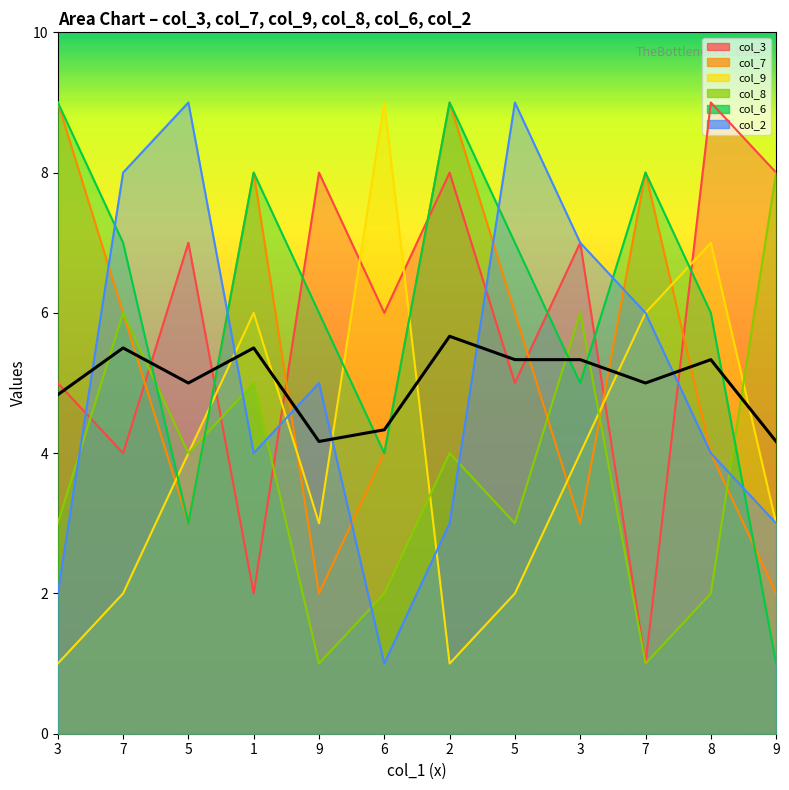

Reading right to left, extract all data points from this chart.

col_3: 8	9	1	7	5	8	6	8	2	7	4	5
col_7: 2	4	8	3	6	9	4	2	8	3	6	9
col_9: 3	7	6	4	2	1	9	3	6	4	2	1
col_8: 8	2	1	6	3	4	2	1	5	4	6	3
col_6: 1	6	8	5	7	9	4	6	8	3	7	9
col_2: 3	4	6	7	9	3	1	5	4	9	8	2